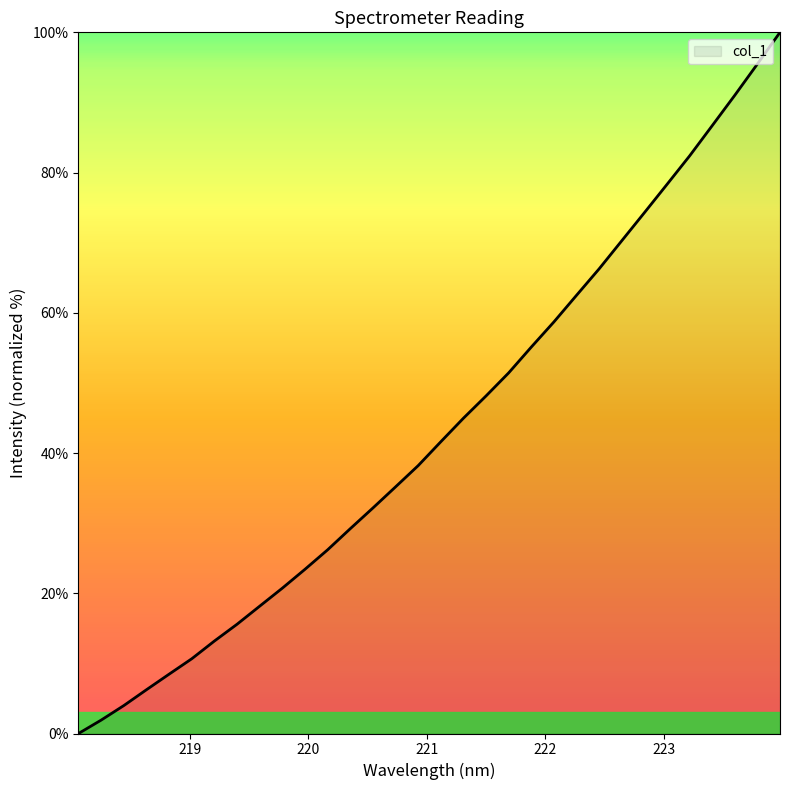

Rank the categories by value from lowest to highest.

218.0596, 218.2508, 218.442, 218.6332, 218.8244, 219.0156, 219.2067, 219.3979, 219.589, 219.7801, 219.9712, 220.1623, 220.3533, 220.5444, 220.7354, 220.9264, 221.1174, 221.3083, 221.4993, 221.6902, 221.8812, 222.0721, 222.263, 222.4538, 222.6447, 222.8355, 223.0264, 223.2172, 223.408, 223.5987, 223.7895, 223.9802